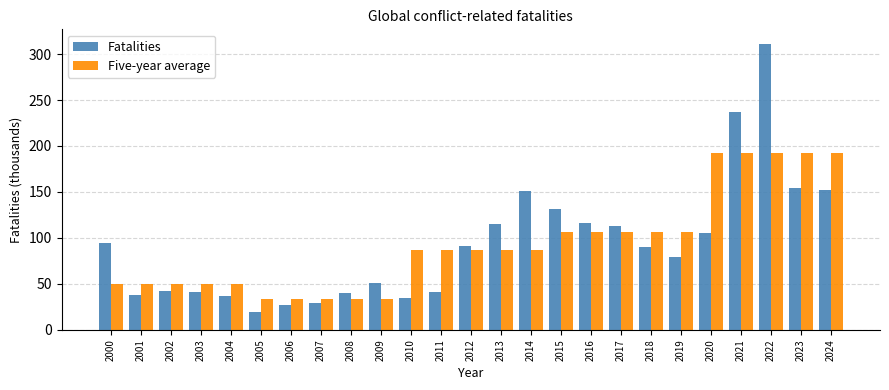

What is the value of the Fatalities bar at the 14th from the left?

115.2